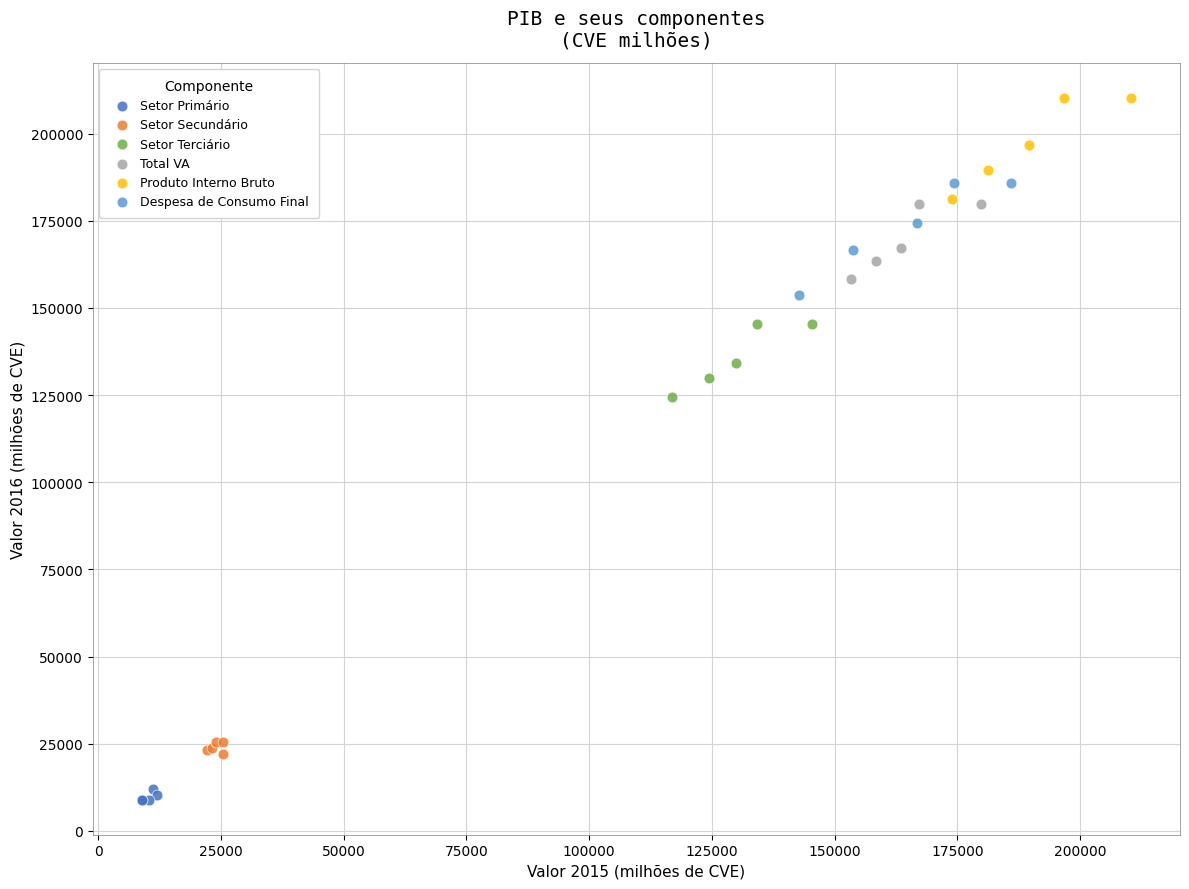

What are all the series names shown in the legend?

Setor Primário, Setor Secundário, Setor Terciário, Total VA, Produto Interno Bruto, Despesa de Consumo Final